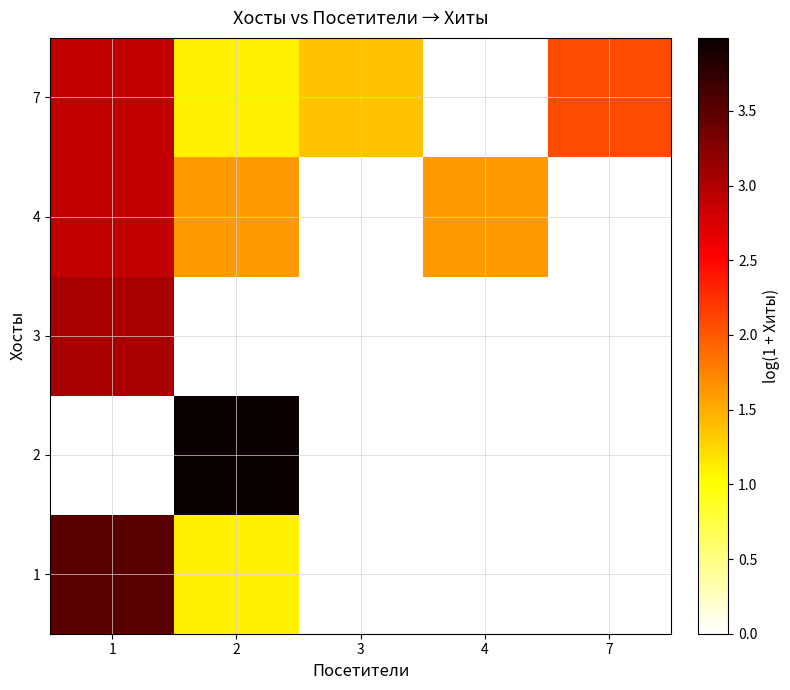

Which series changed the most between 1 and 2?

2